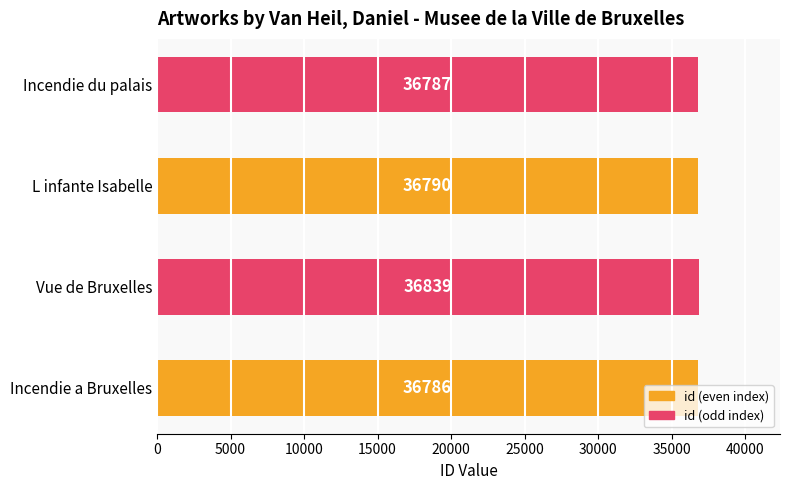

Are the bars grouped side by side (vs. stacked)?

No